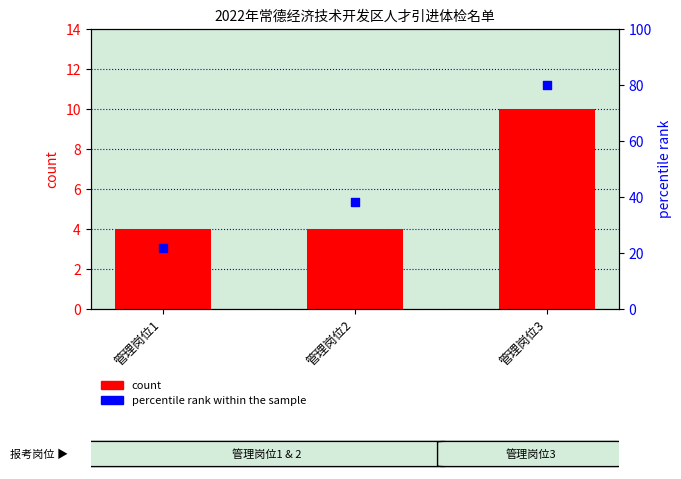

What are all the series names shown in the legend?

count, percentile rank within the sample